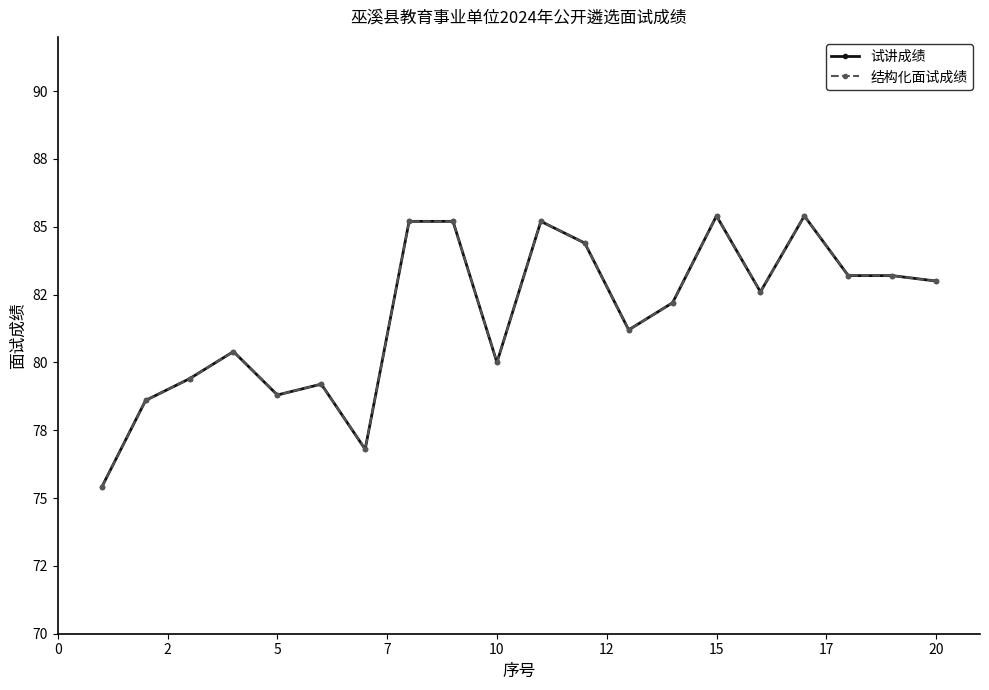

Is this an area chart (filled region under the line)?

No